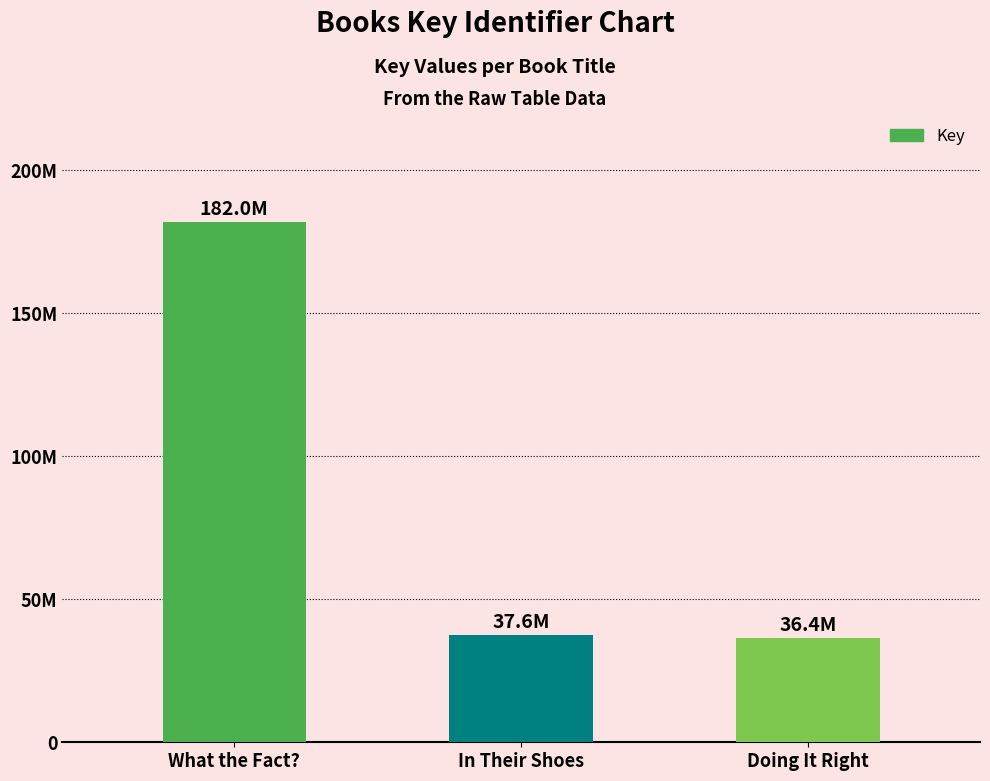

Does the chart contain any negative values?

No